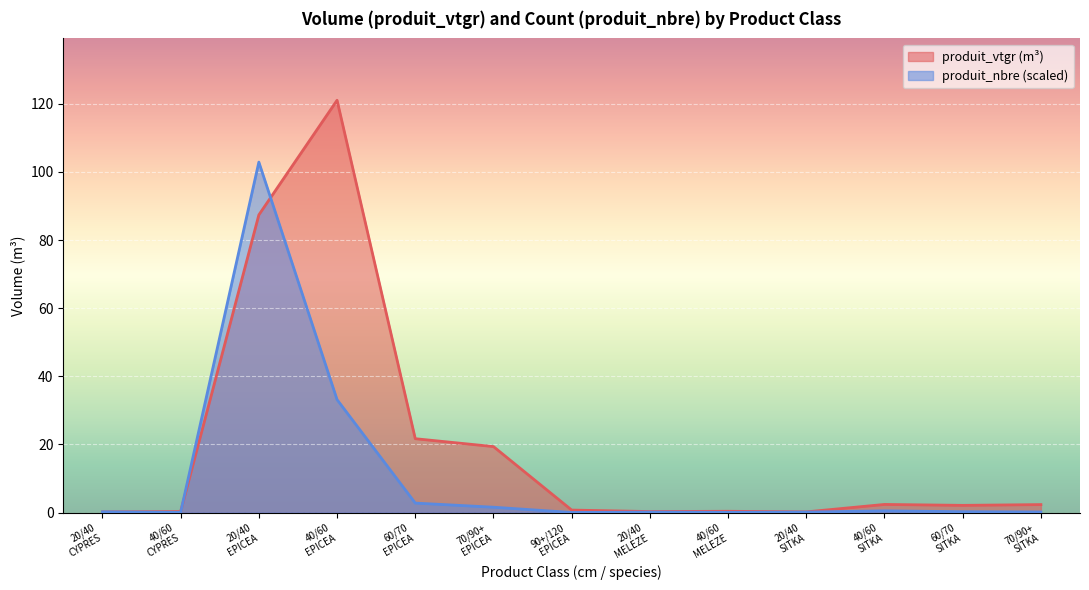

What are all the series names shown in the legend?

produit_vtgr, produit_nbre